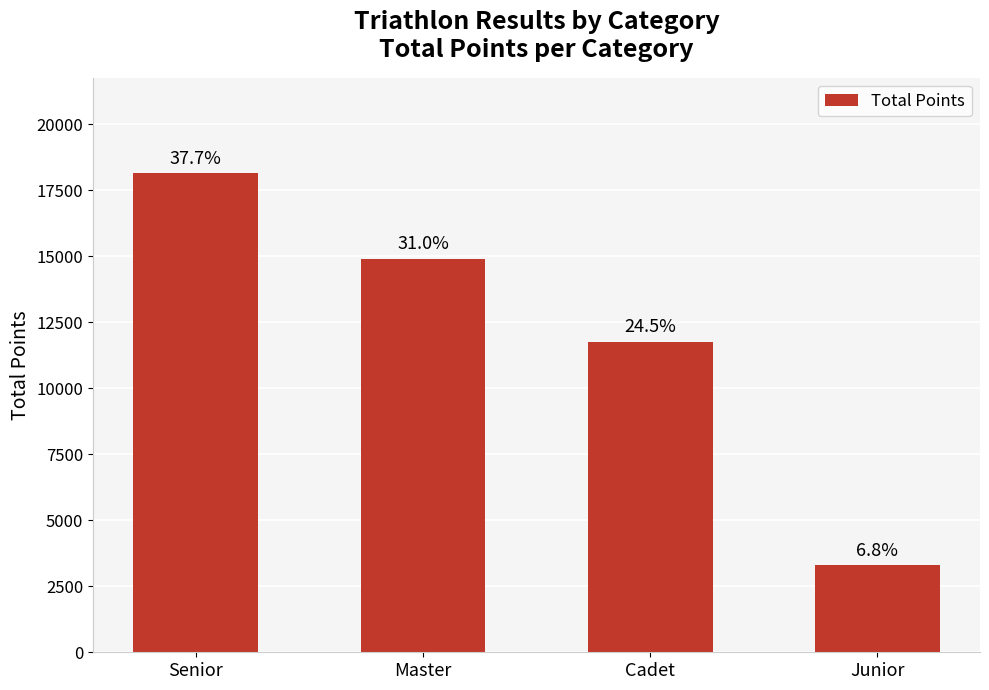

Reading right to left, what are all the values shown in this chart?

Junior=3290	Cadet=11765	Master=14905	Senior=18130